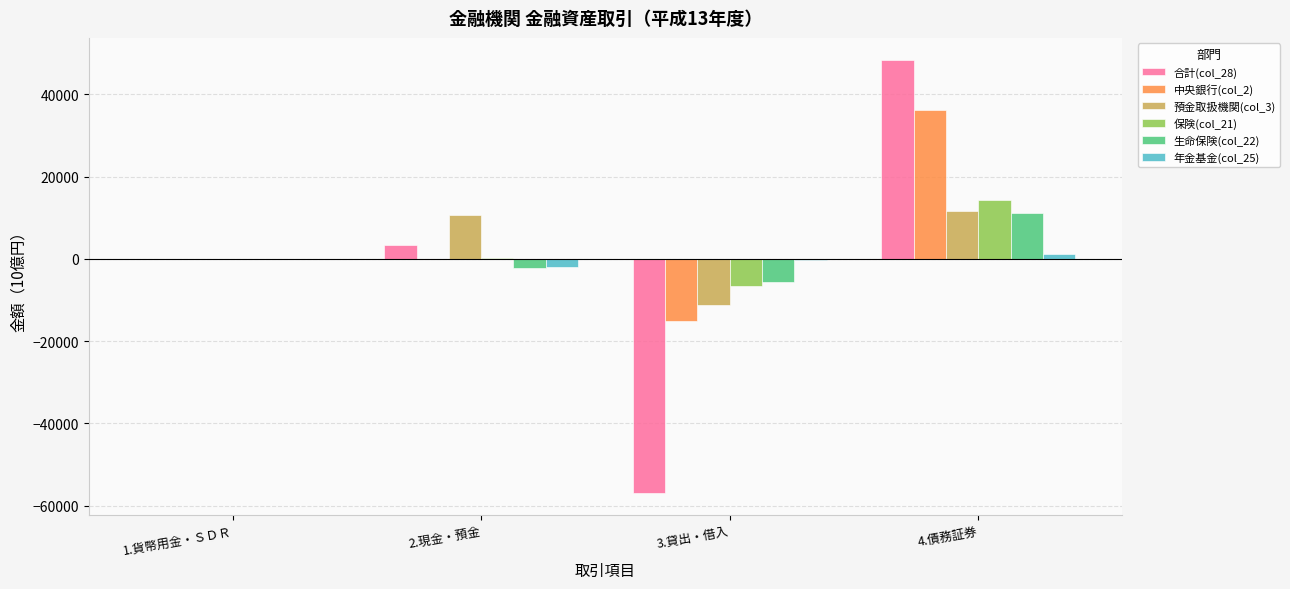

Where is 預金取扱機関(col_3) nearest to the value 250?

1.貨幣用金・ＳＤＲ